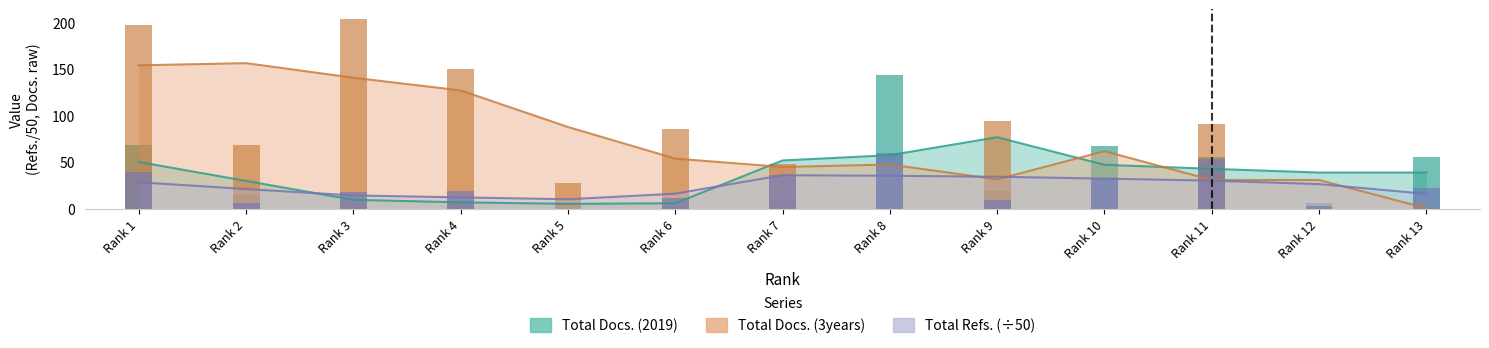

What are all the series names shown in the legend?

Total Docs. (2019), Total Docs. (3years), Total Refs.